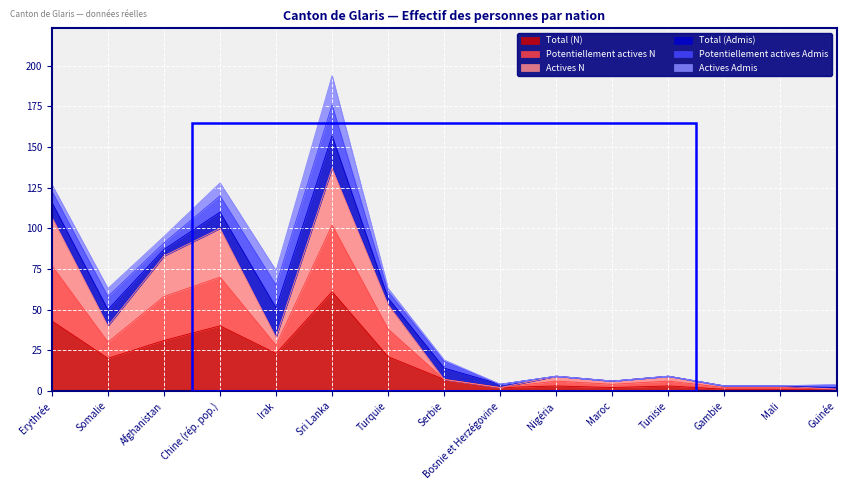

Is the value of Actives N at Irak greater than the value of Potentiellement actives N at Nigéria?

Yes